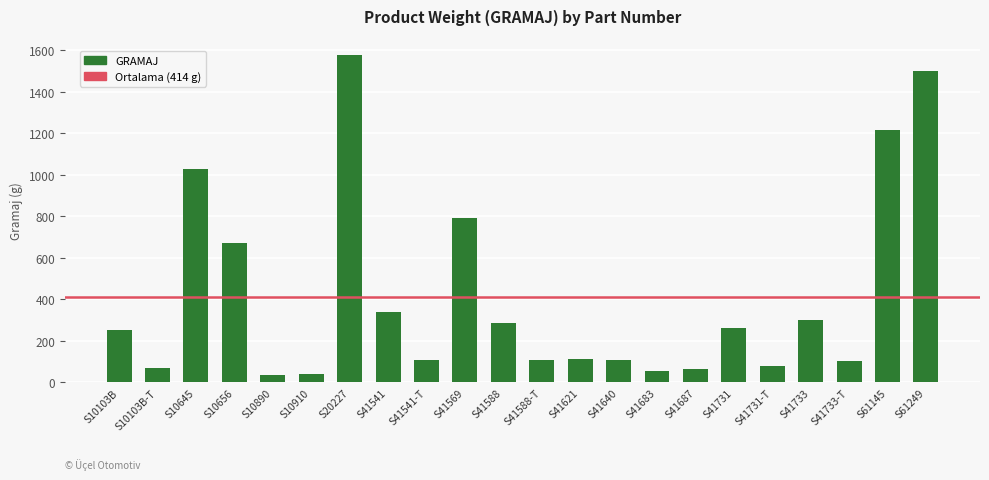

What position from the left is S10103B-T?

2